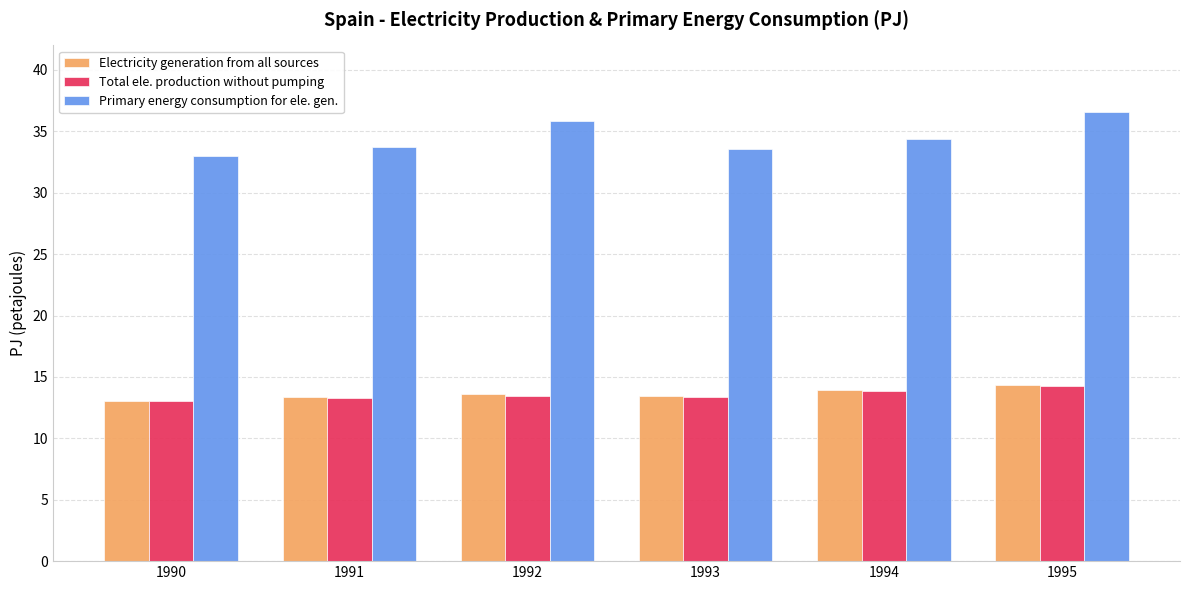

At how many categories does at least one series exceed 20?

6